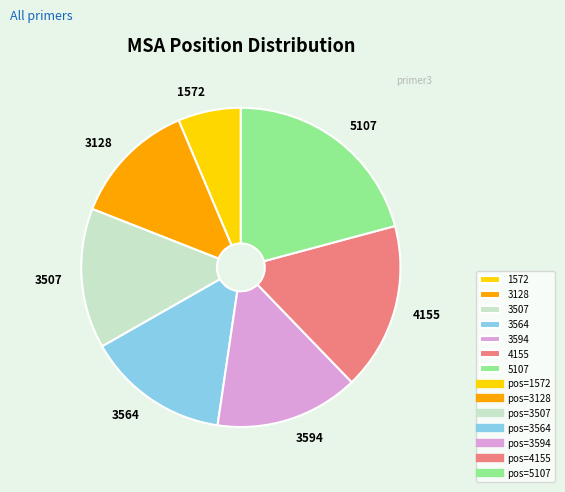

Does 5107 represent more than half of the total?

No